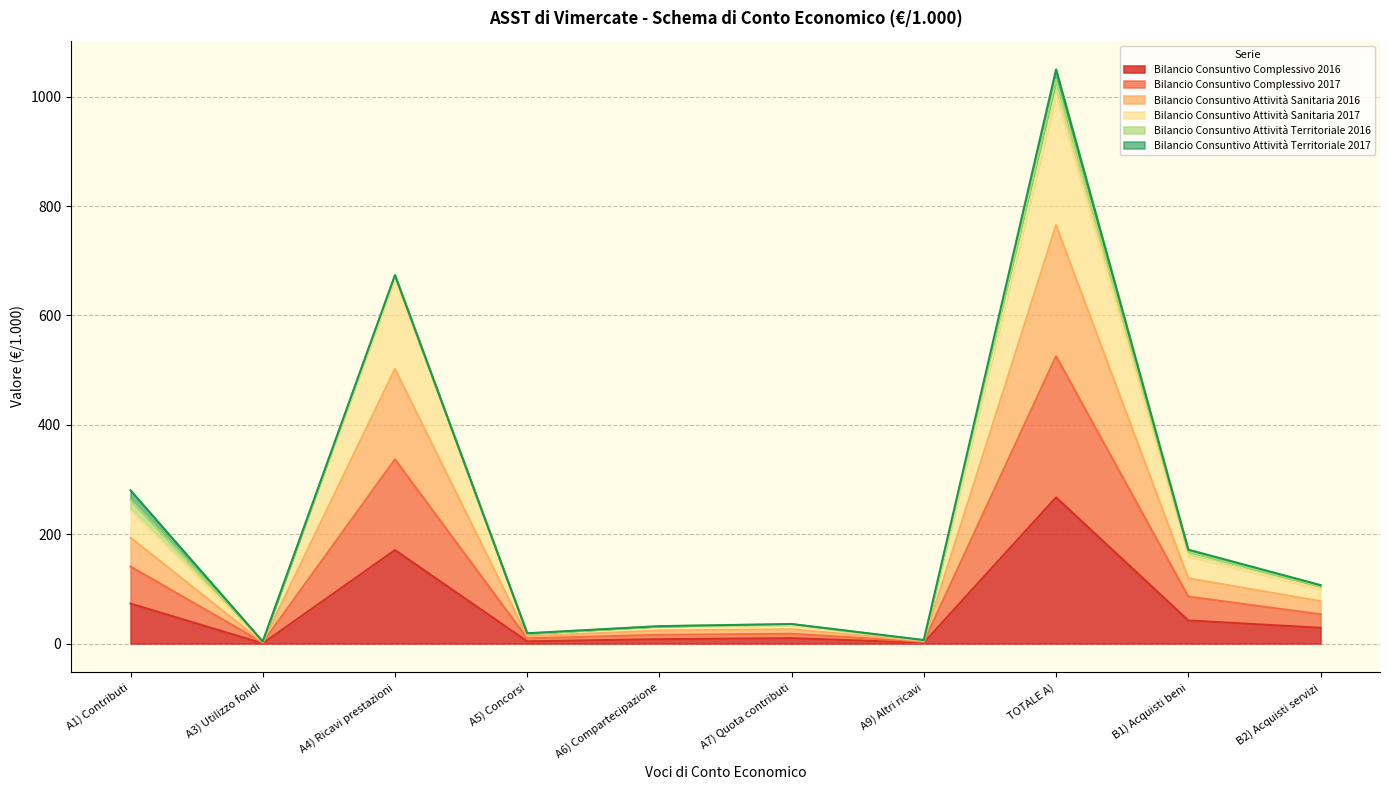

At which category does the chart reach its minimum across all series?

A3) Utilizzo fondi